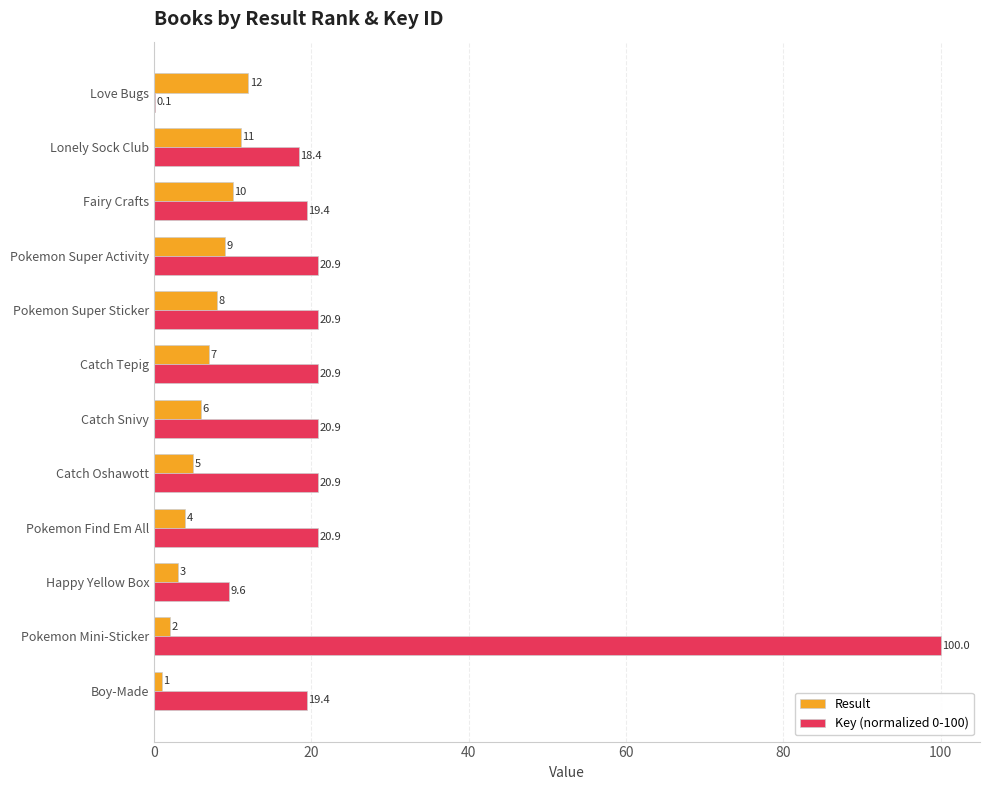

What is the sum of all Result values?

78.0